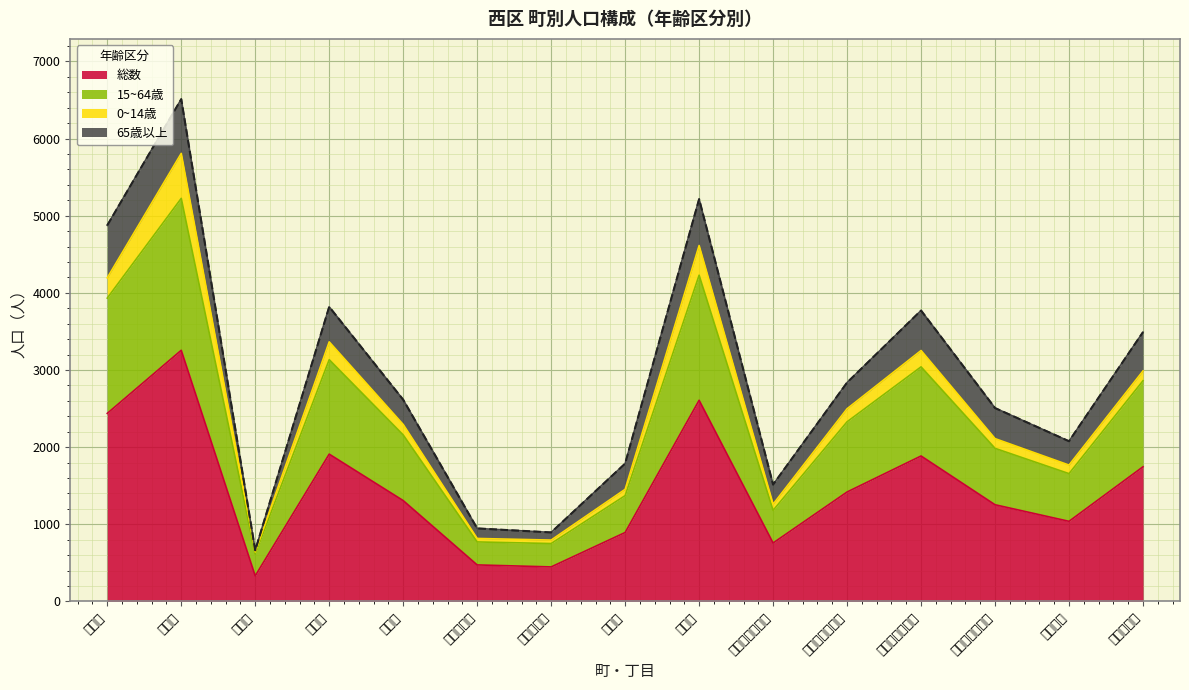

Is it true that 総数 equals 1307 at 大金町?

True